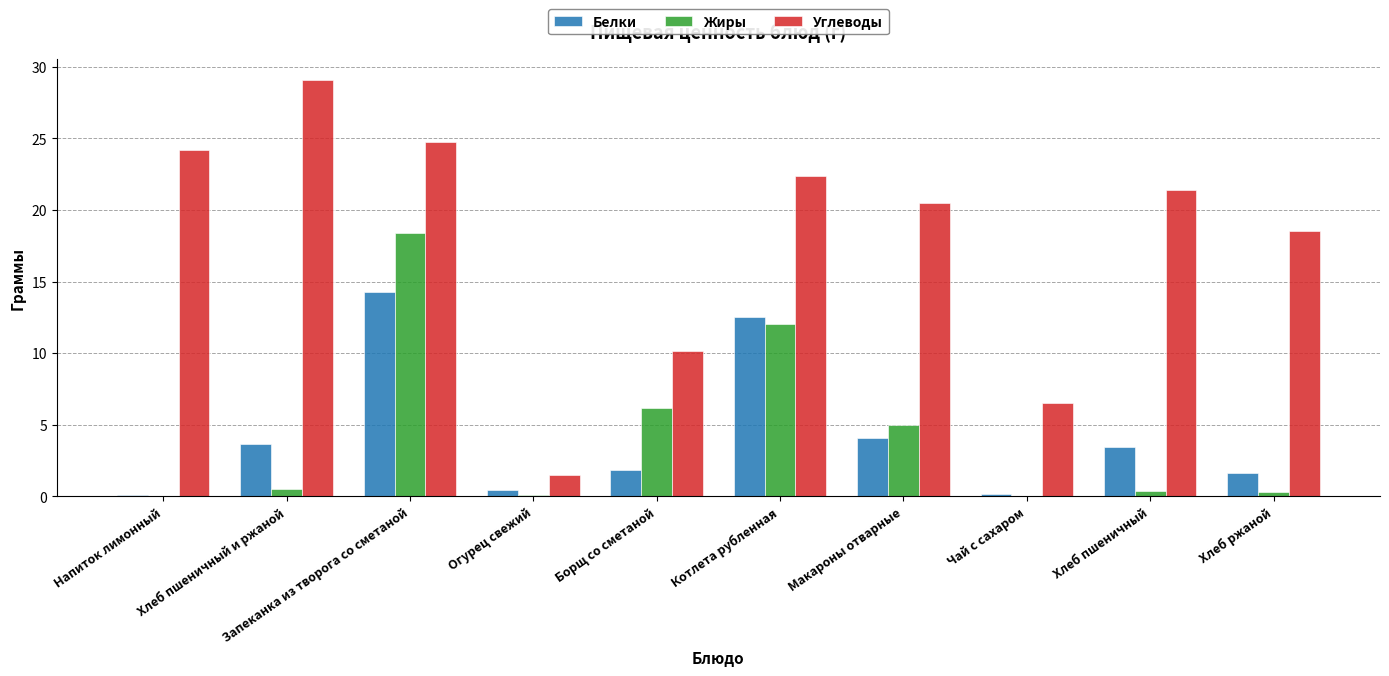

Is the value of Белки at Запеканка из творога со сметаной greater than the value of Жиры at Хлеб пшеничный и ржаной?

Yes